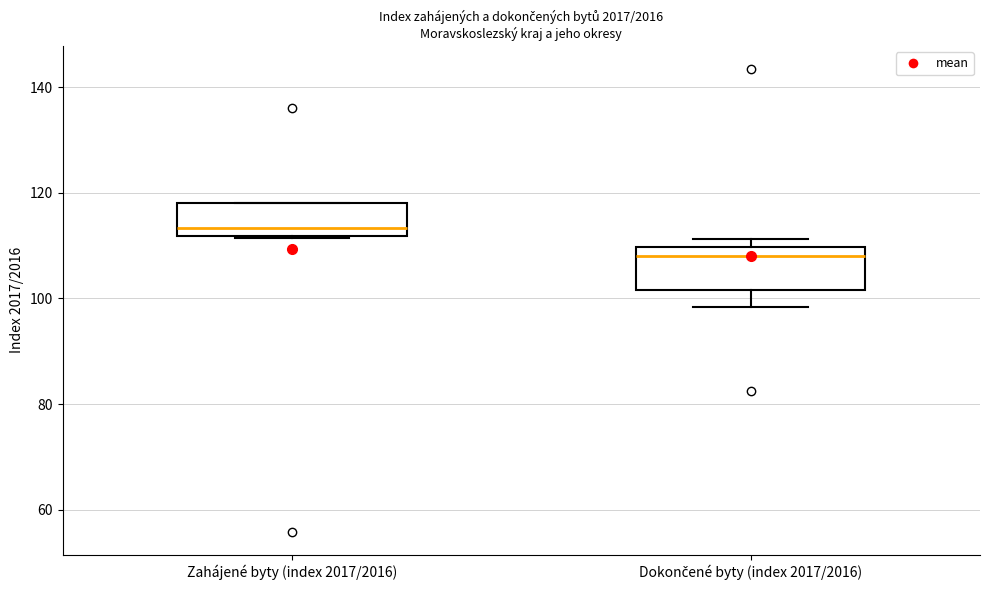

Where is the lower edge of the box for Dokončené byty (index 2017/2016) on the y-axis? The values are not printed on the chart, so give them approximately, as read against the axis.

102